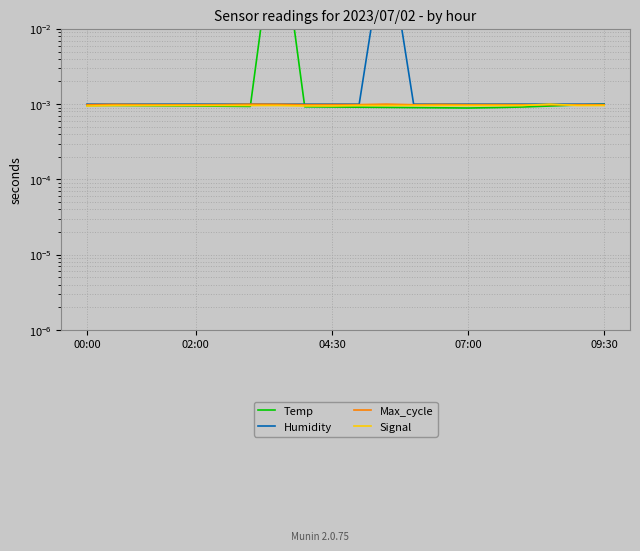

List the labels in order of Max_cycle value, smallest first.

00:00, 17, 07:00, 18, 19, 12, 09:30, 16, 14, 8, 15, 5, 9, 10, 04:30, 13, 02:00, 7, 6, 11